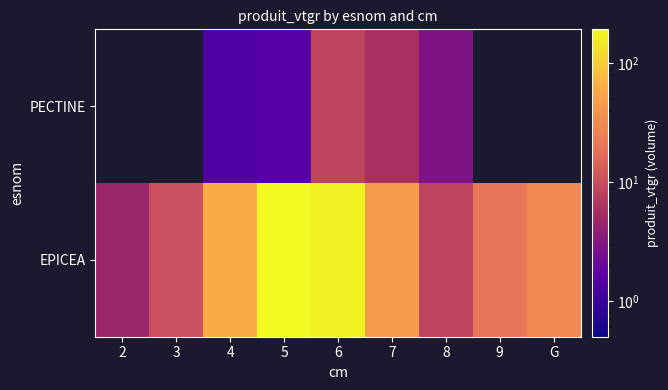

How many categories are shown in the chart?

9